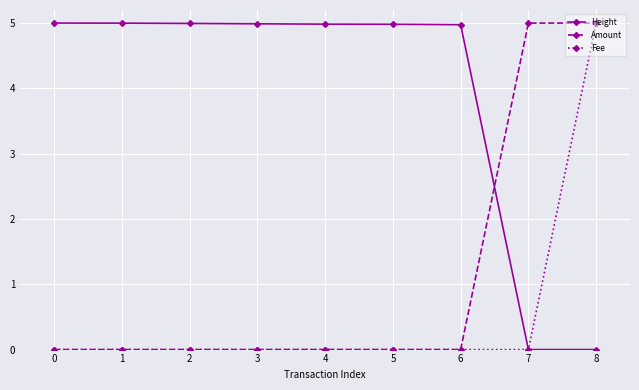

The value of Height at 3 is 2.7. True or false?

False